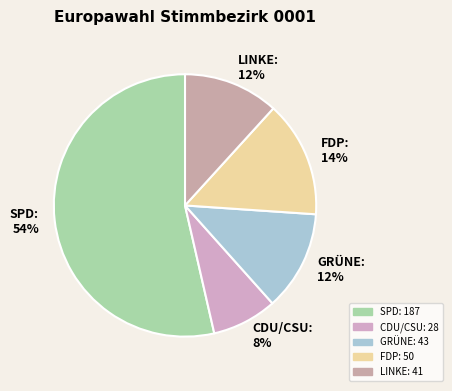

Count the number of slices in the pie.

5